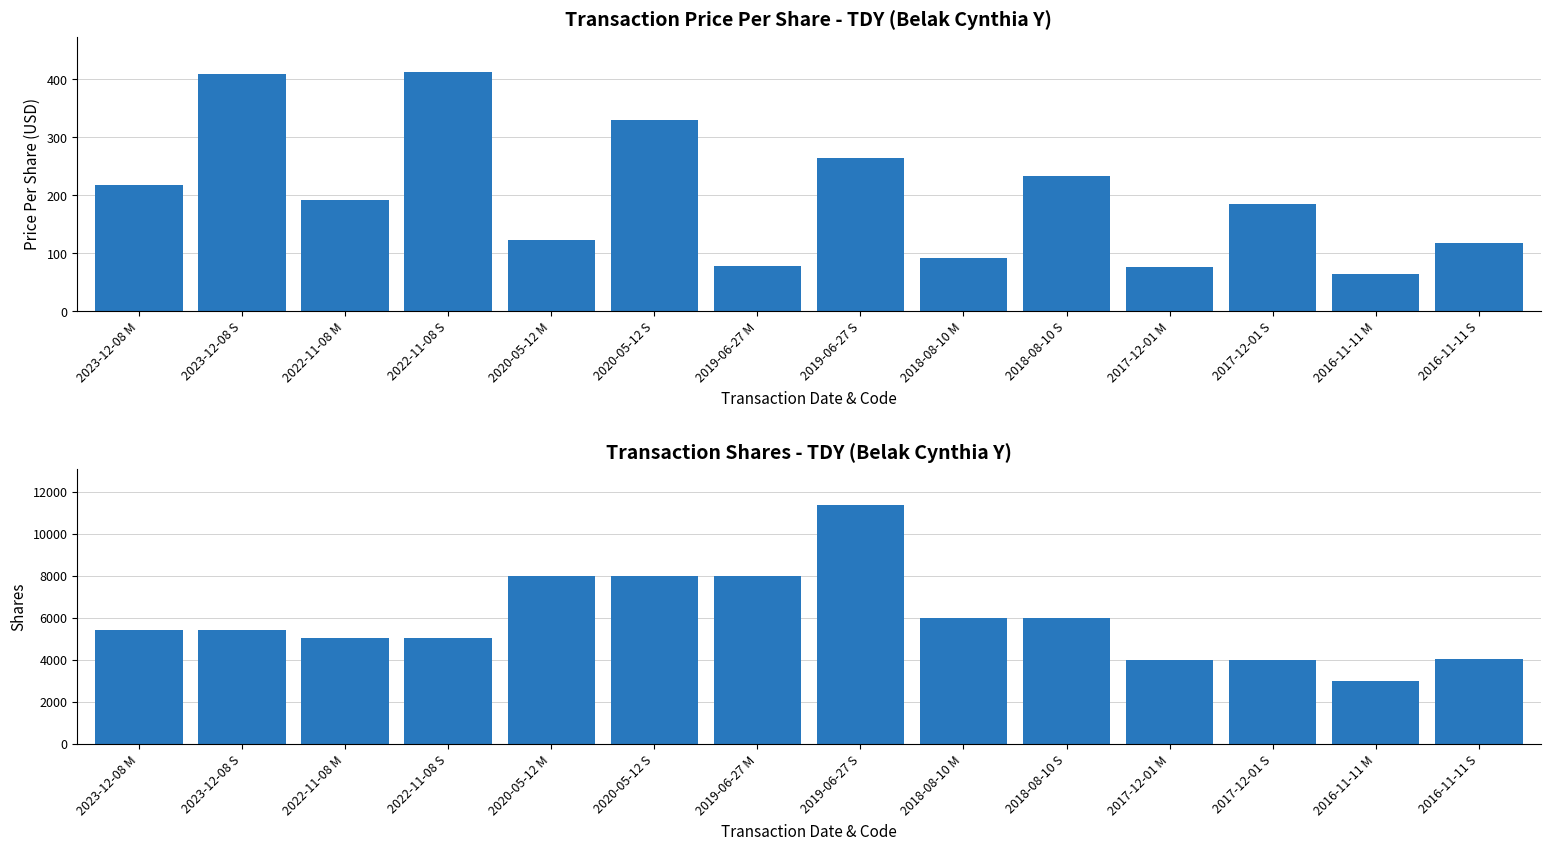

Where is transactionPricePerShare nearest to the value 238?

2018-08-10 S